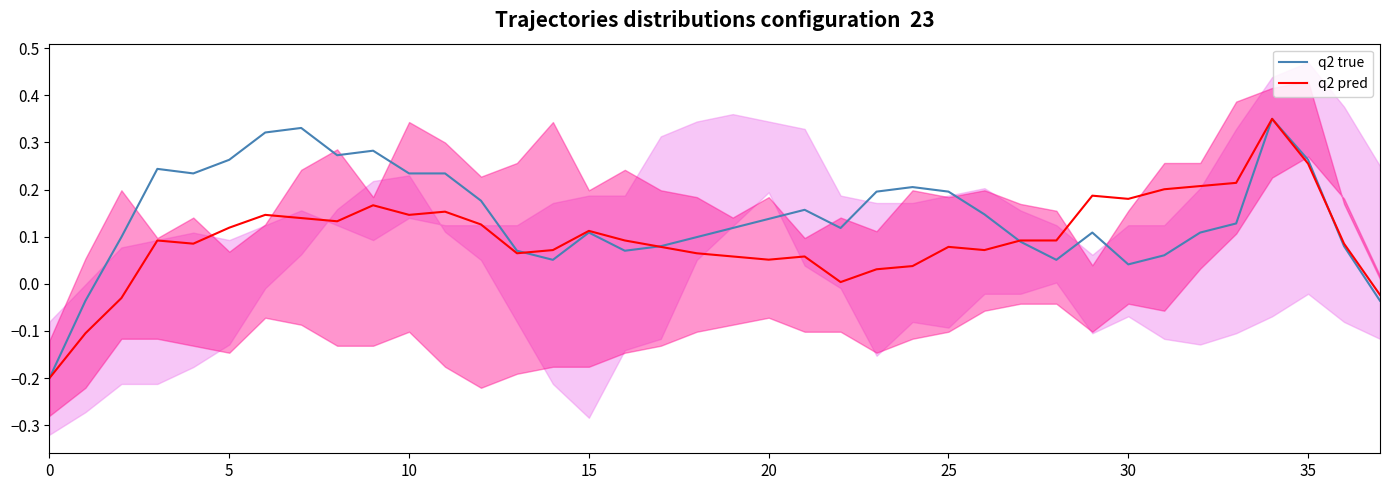

How many intersections are there between q2 true and q2 pred?

4